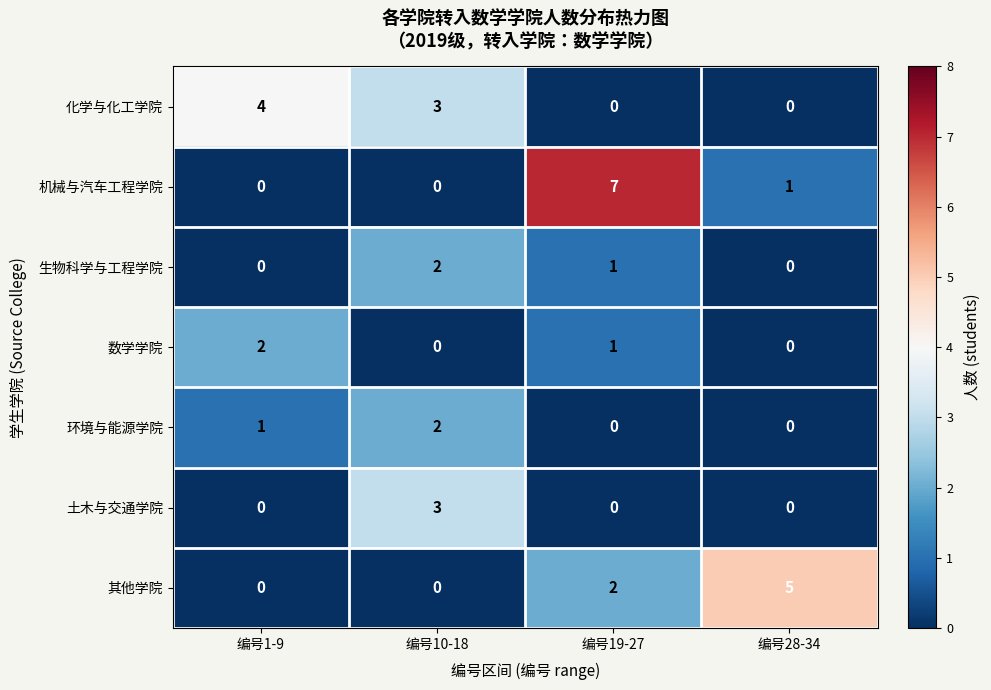

How many series are shown in this chart?

7